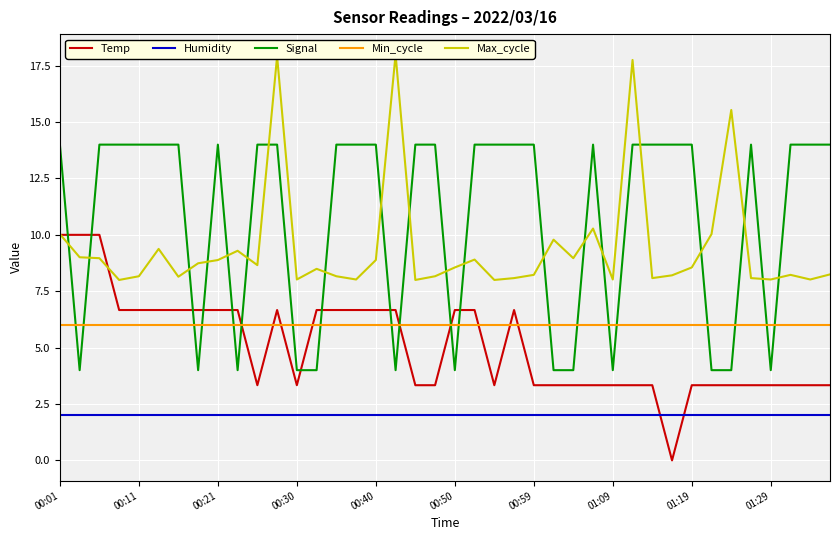

What position from the right is 10?

30